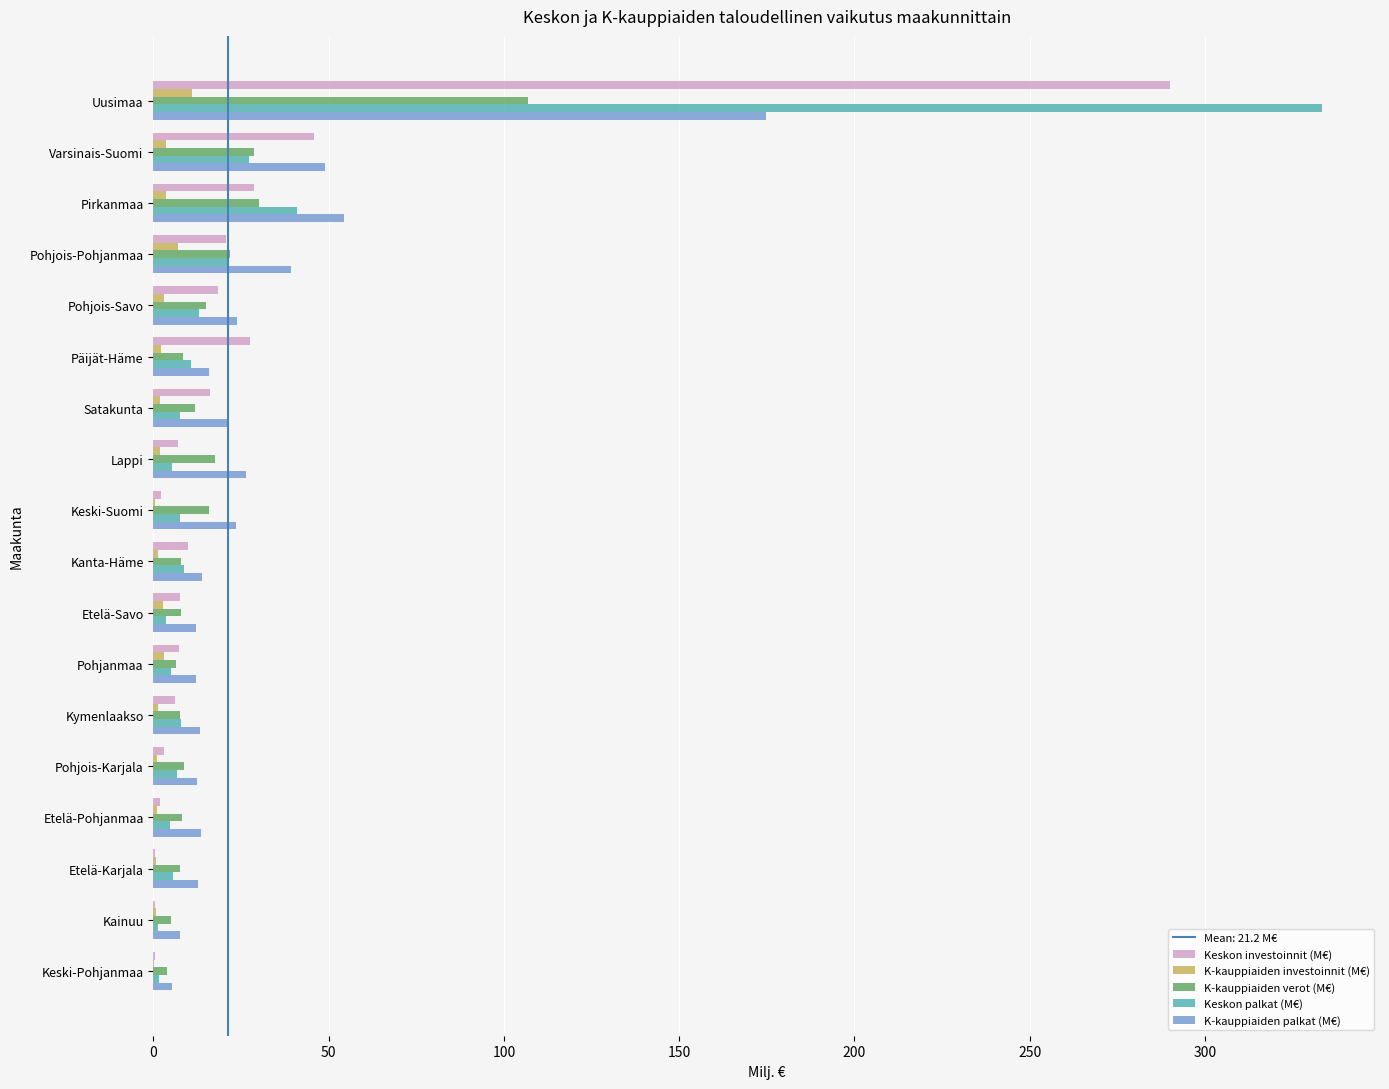

Is it true that K-kauppiaiden palkat (M€) equals 13.4 at Kymenlaakso?

True